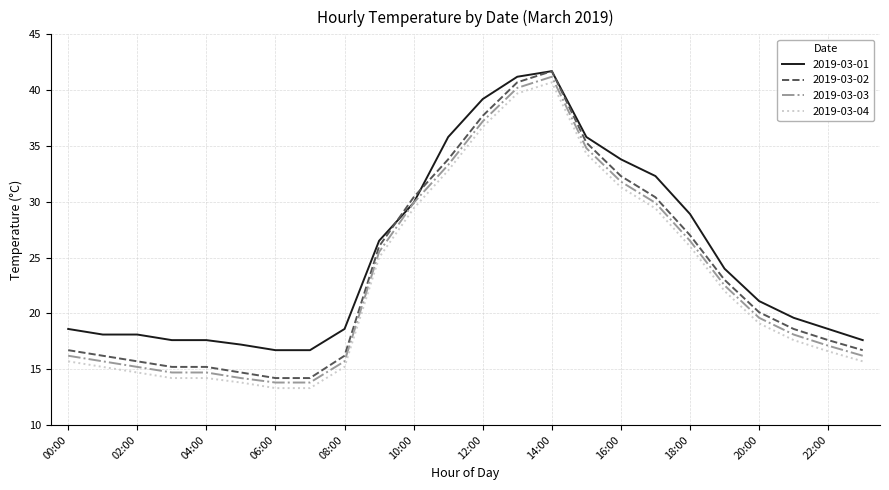

What is the minimum value for 2019-03-01?

16.7